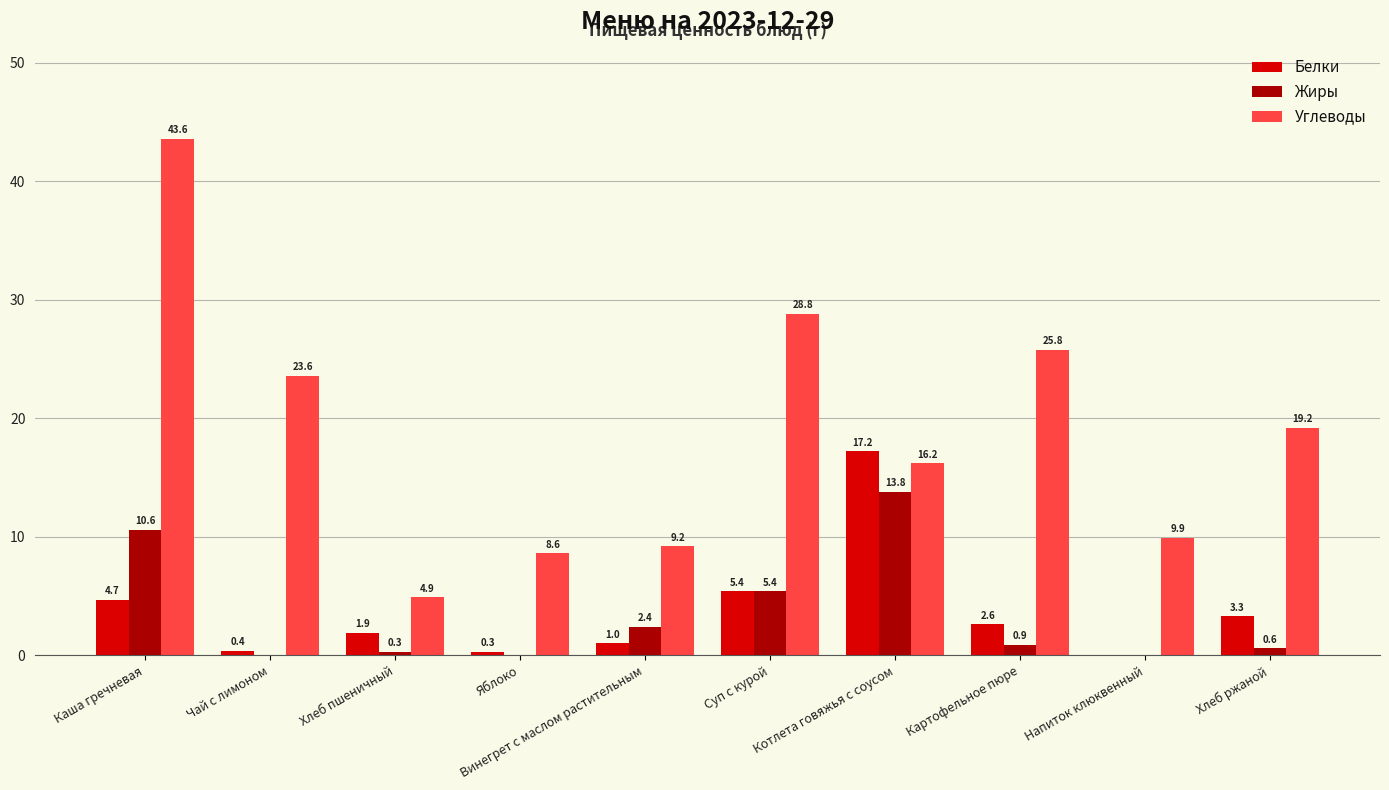

The value of Жиры at Котлета говяжья с соусом is 13.8. True or false?

True